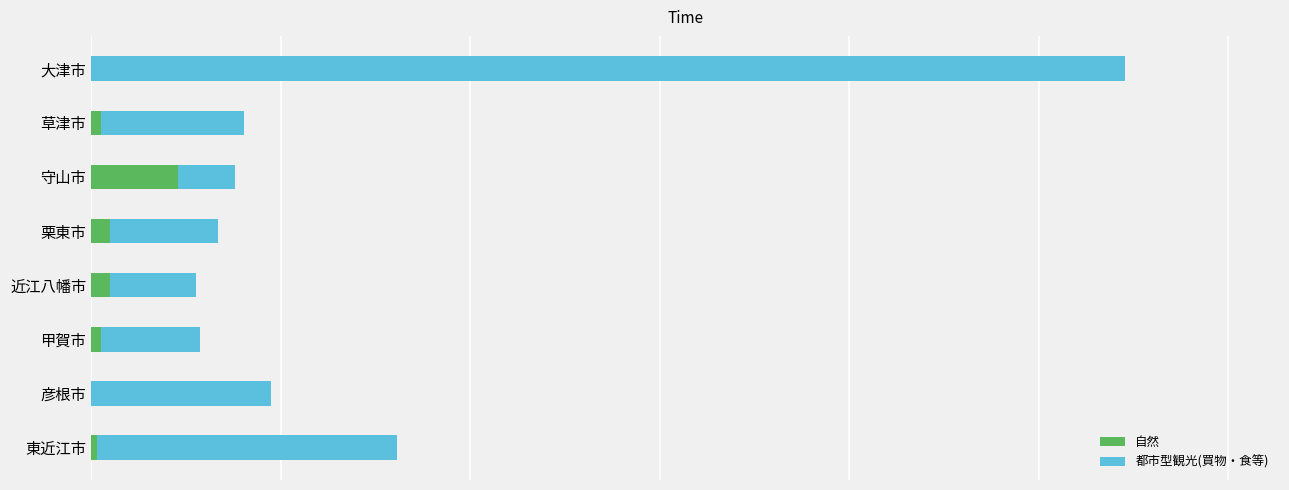

What is the average value of the 自然 series?

73933